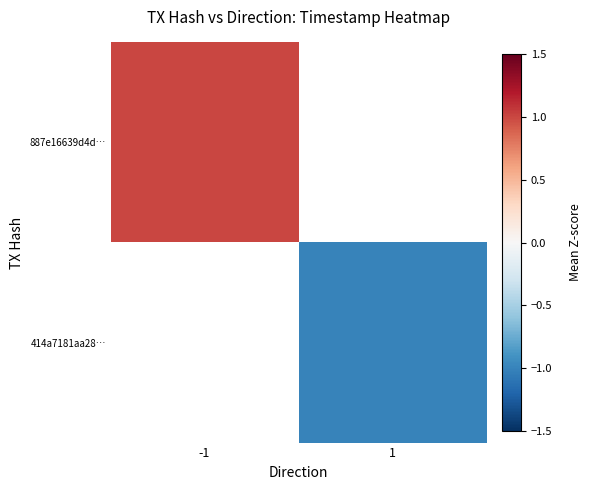

Is the value of 887e16639d4d… at 1 greater than the value of 414a7181aa28… at -1?

No